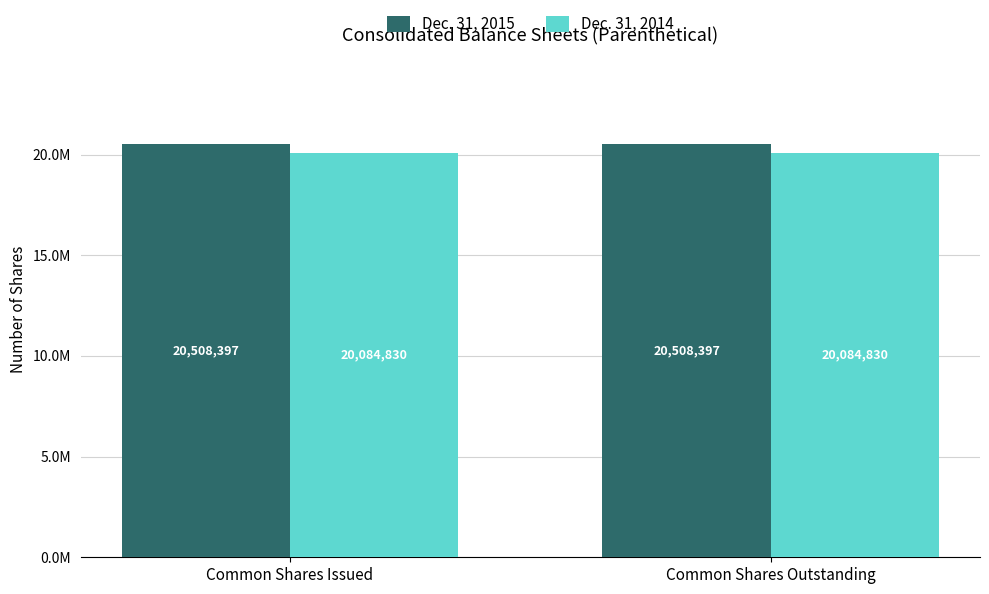

What are all the series names shown in the legend?

Dec. 31, 2015, Dec. 31, 2014